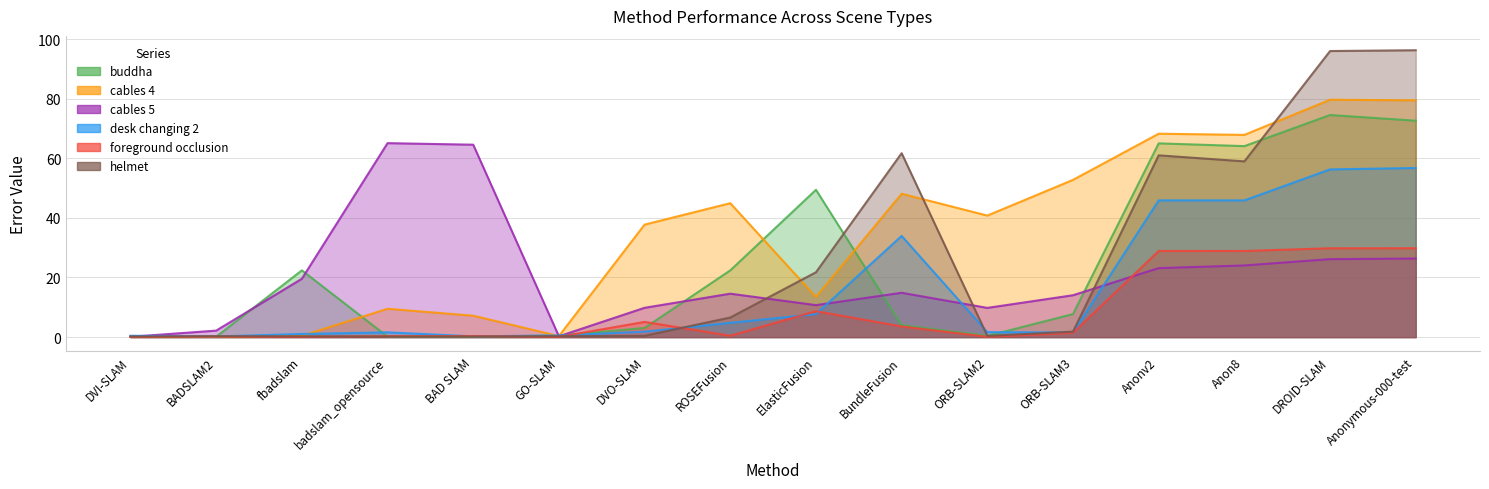

What value does the cables 5 series have at fbadslam?

19.6